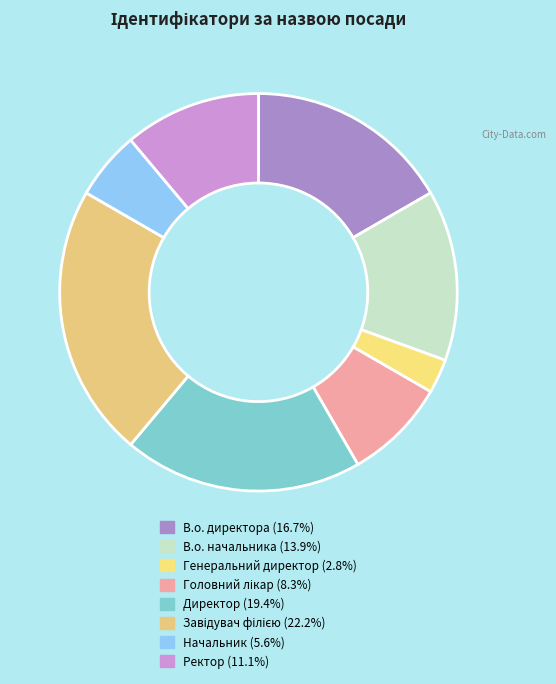

How many slices are in this pie chart?

8